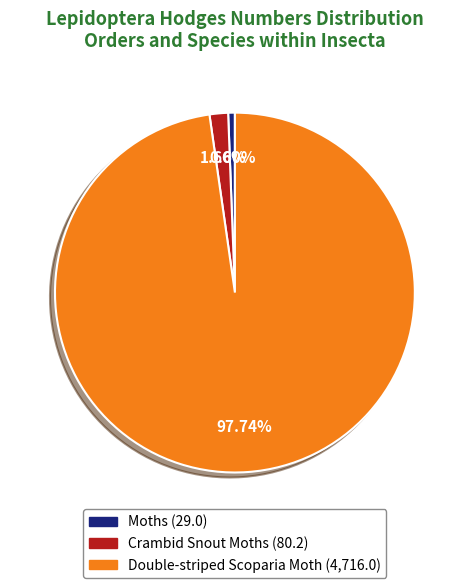

To the nearest percent, what percentage of the pie is Double-striped Scoparia Moth?

98%